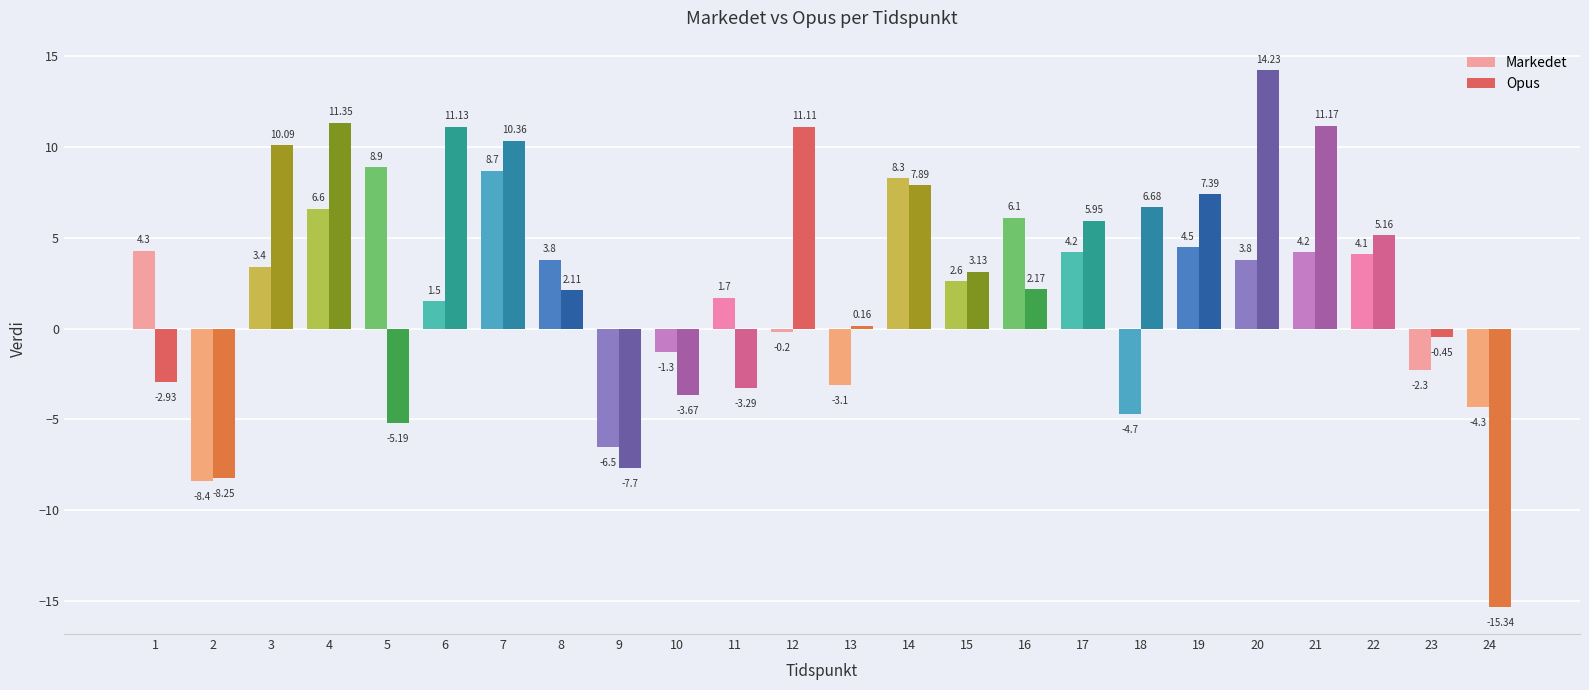

List the series in order of their overall mean, highest first.

Opus, Markedet